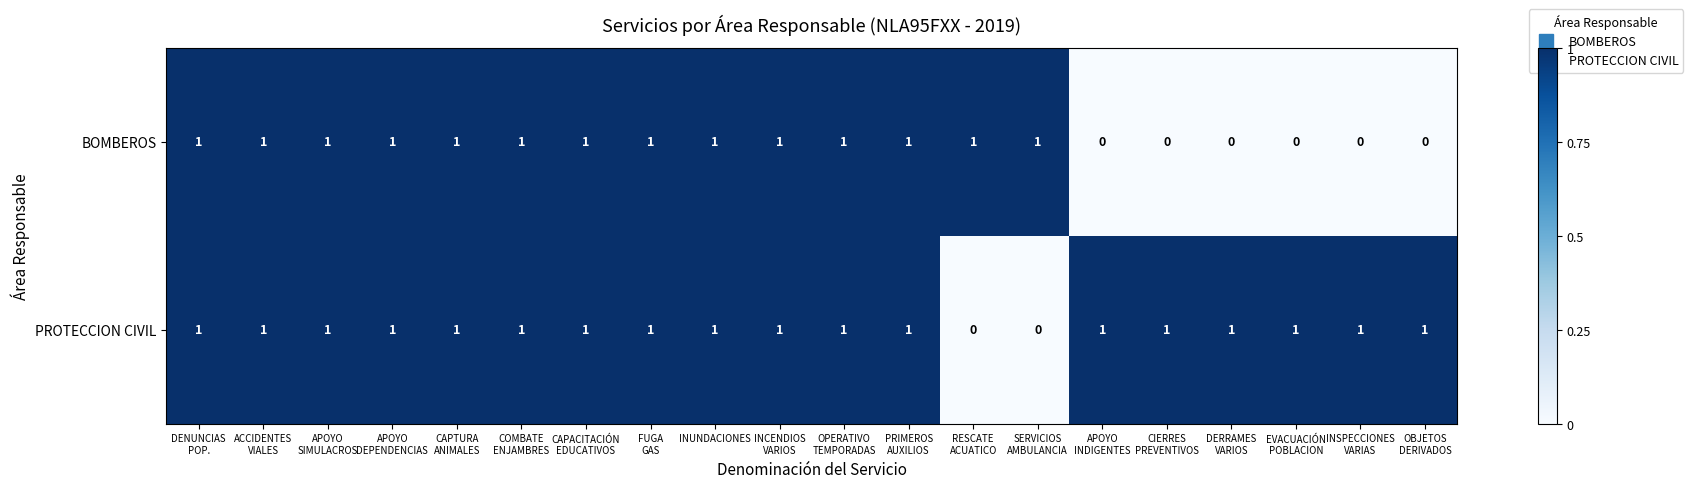

What is the sum of all BOMBEROS values?

14